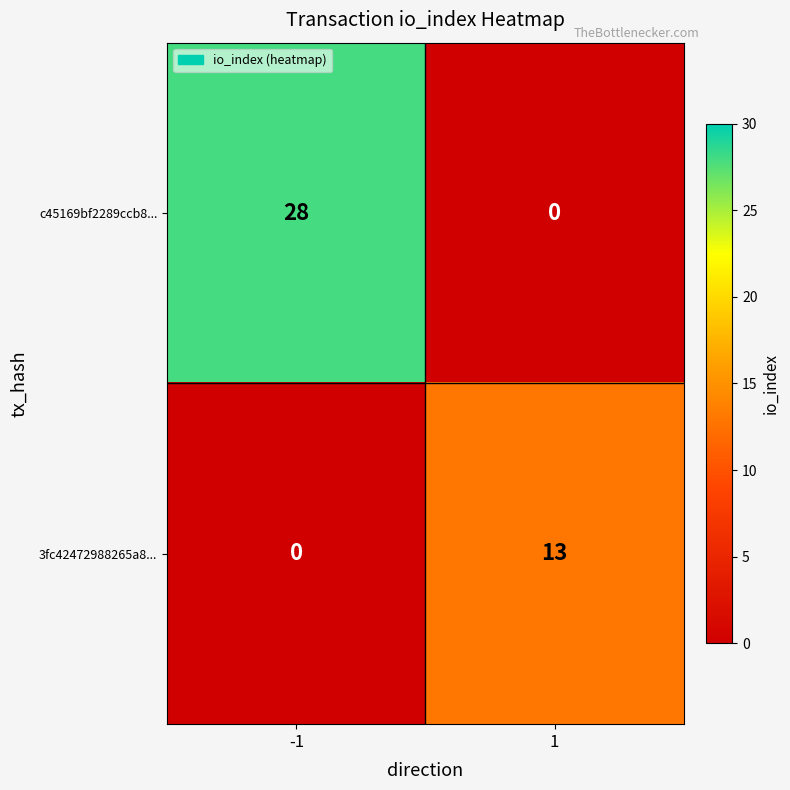

Which series has the largest range (max minus min)?

c45169bf2289ccb8...